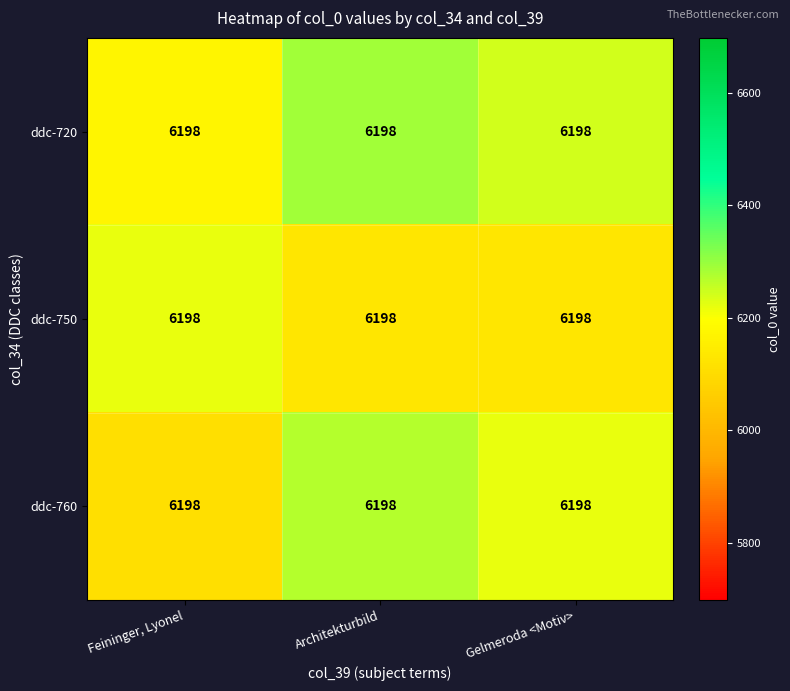

Count the number of data series in this chart.

3